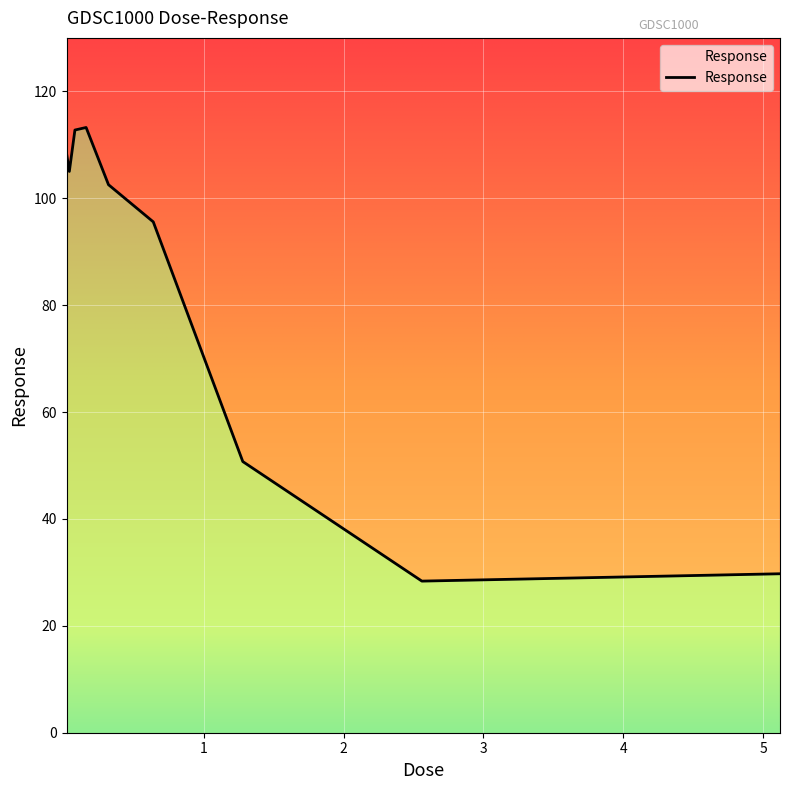

Where is the first local maximum?

0.16